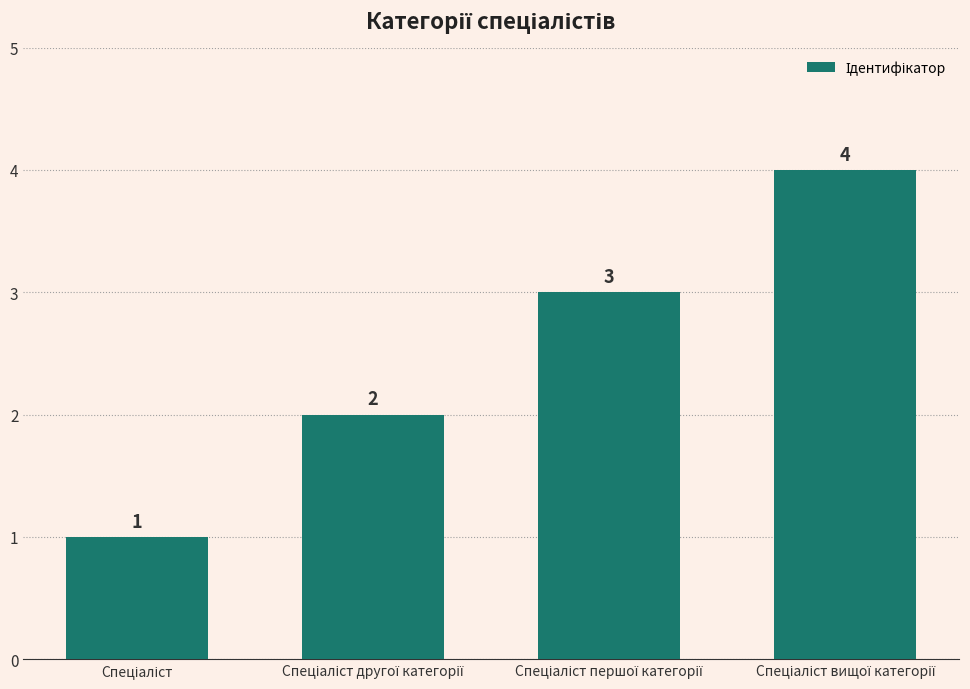

What is the maximum value shown in the chart?

4